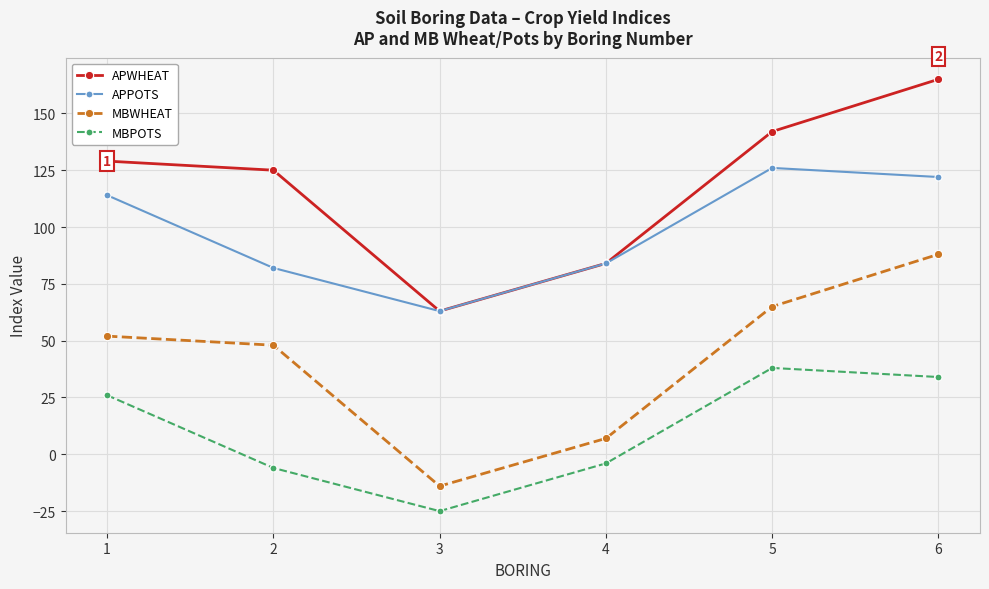

How many distinct data groups are displayed?

4